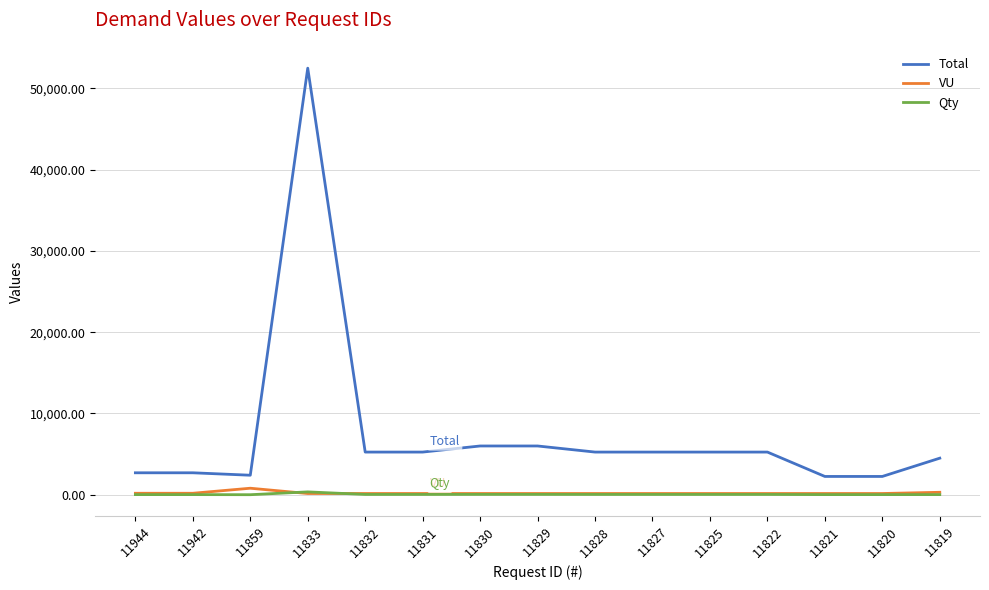

Which series has the largest range (max minus min)?

Total